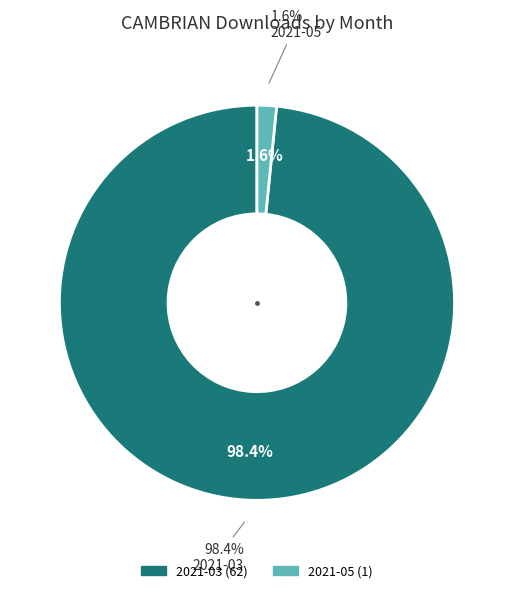

Is it true that 2021-05 is 1% of the pie?

False